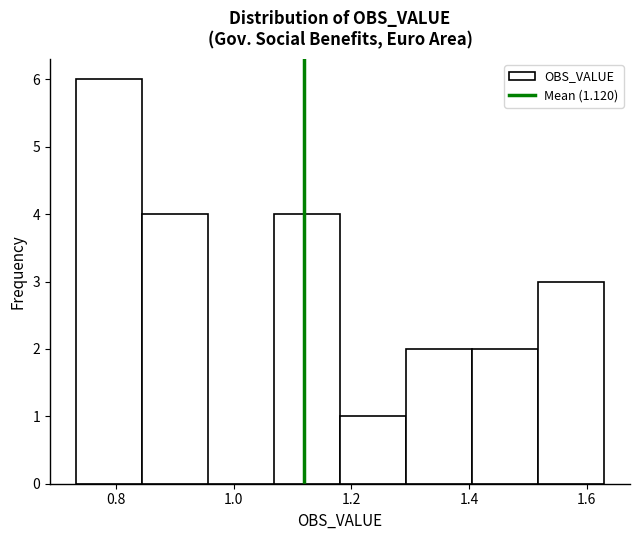

Which range on the x-axis has the tallest bar?

0.74 to 0.84